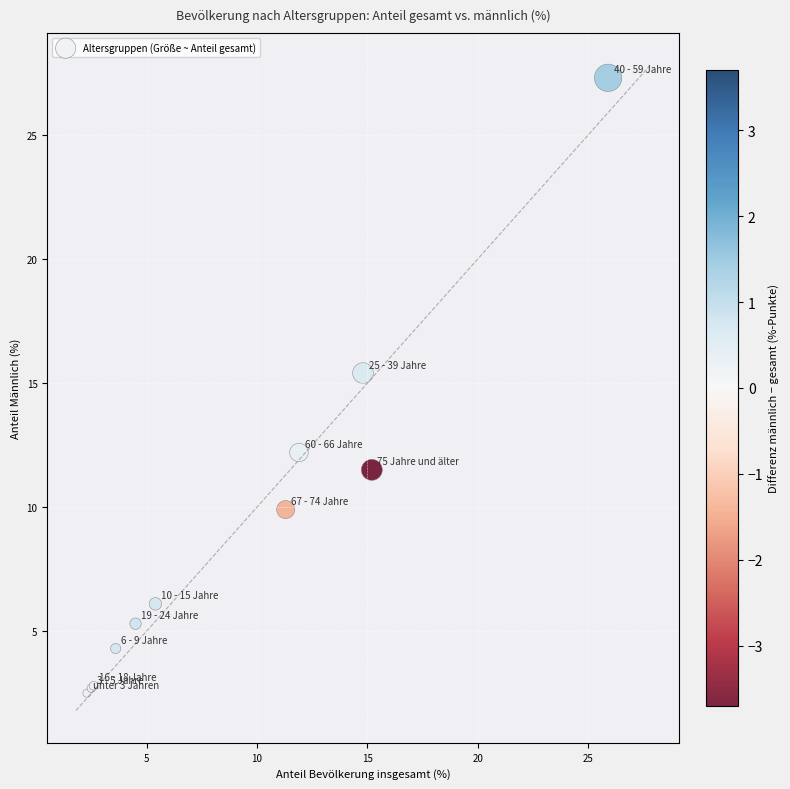

What Y value in the scatter plot is closest to 14?

15.4